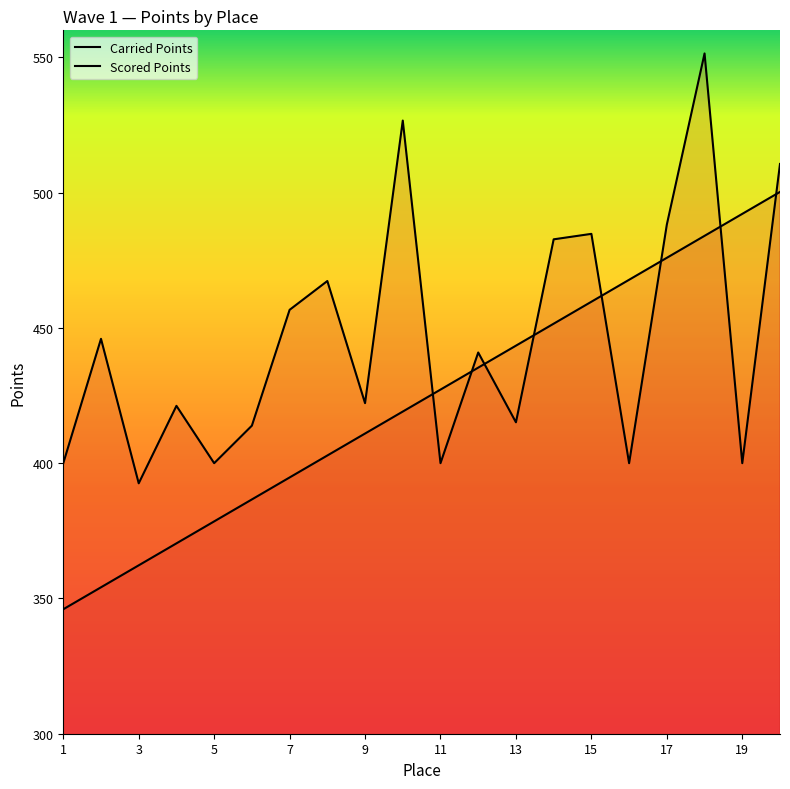

Which series ends up on top after the final intersection of Scored Points and Carried Points?

Carried Points